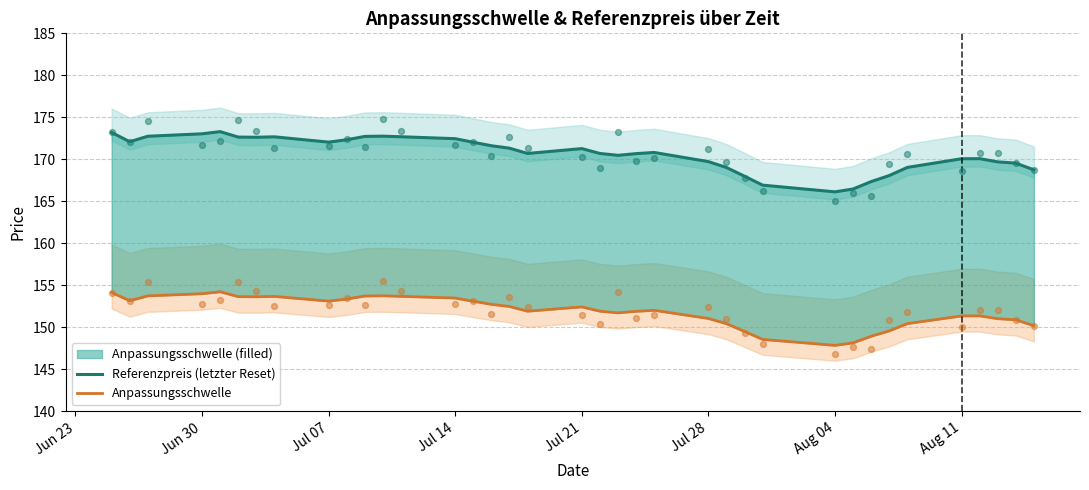

Which series has the widest spread of Y values?

Referenzpreis (letzter Reset)